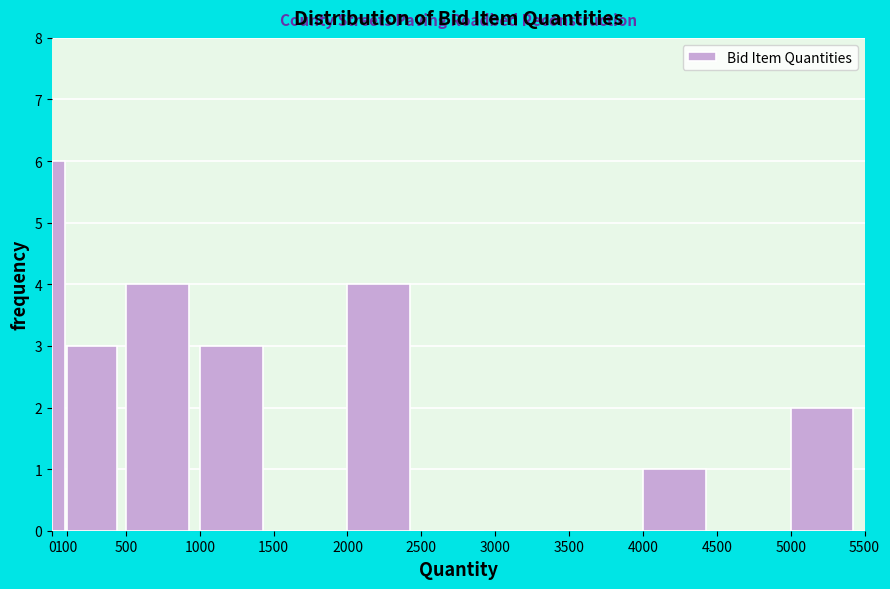

Reading left to right, list every bar in this chart as the range it spans on the x-axis followed by its height. The values are not printed on the chart, so give them approximately, as read against the axis.

0 to 100: 6
100 to 500: 3
500 to 1000: 4
1000 to 1500: 3
1500 to 2000: 0
2000 to 2500: 4
2500 to 3000: 0
3000 to 3500: 0
3500 to 4000: 0
4000 to 4500: 1
4500 to 5000: 0
5000 to 5500: 2